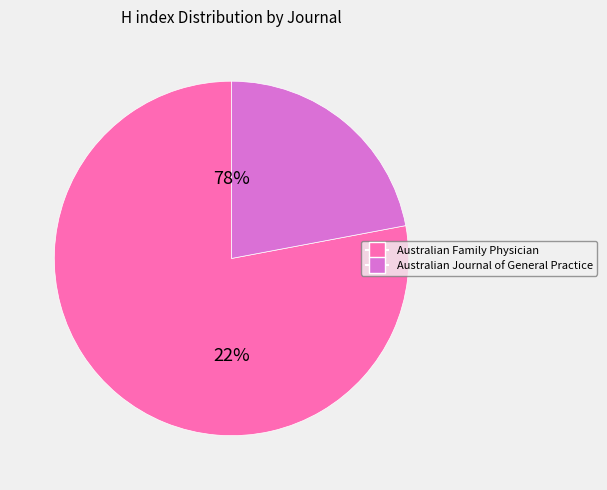

Is the sum of Australian Family Physician and Australian Journal of General Practice greater than half?

Yes